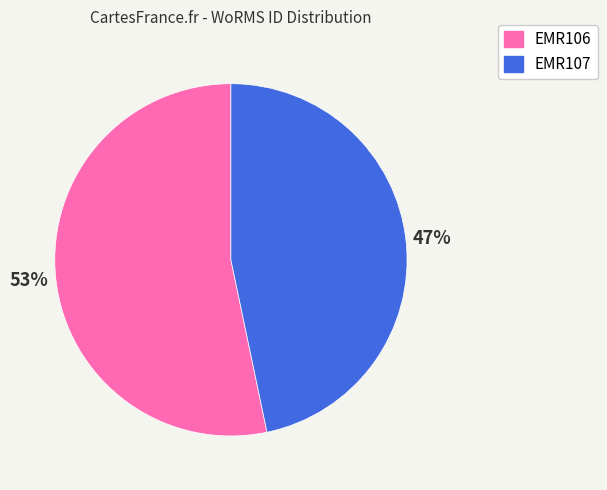

Combined, do EMR106 and EMR107 account for over 50%?

Yes